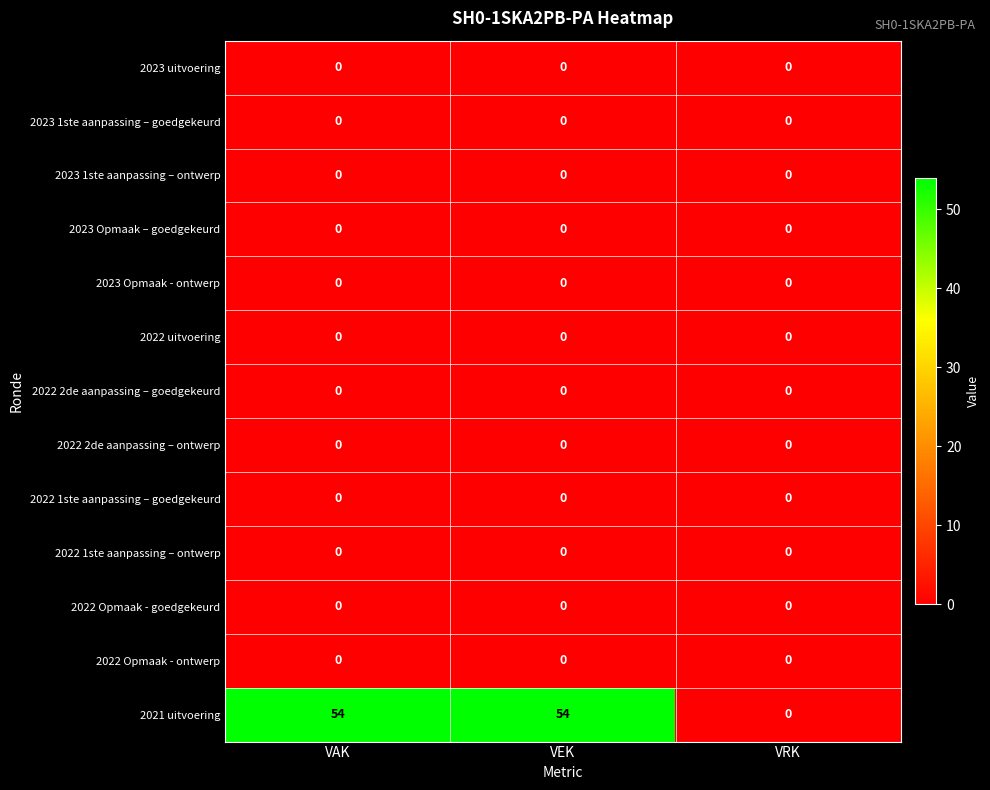

At how many categories does at least one series exceed 33?

2